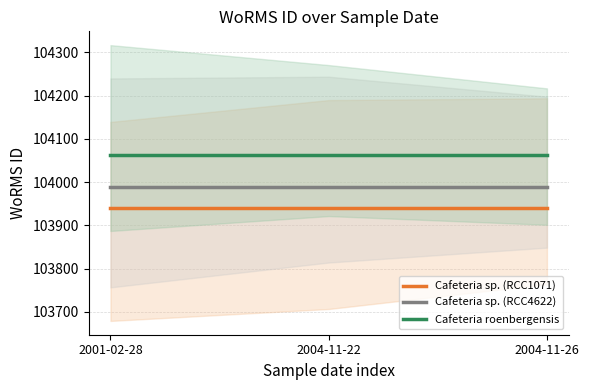

What is the greatest value displayed?

104062